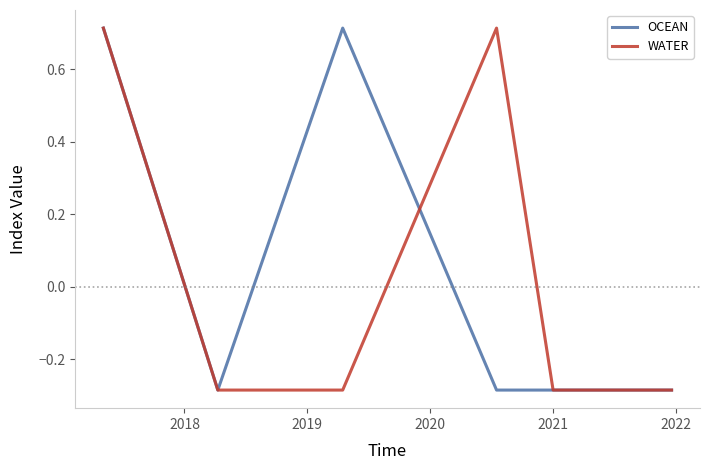

Where is the first local maximum for OCEAN?

2019